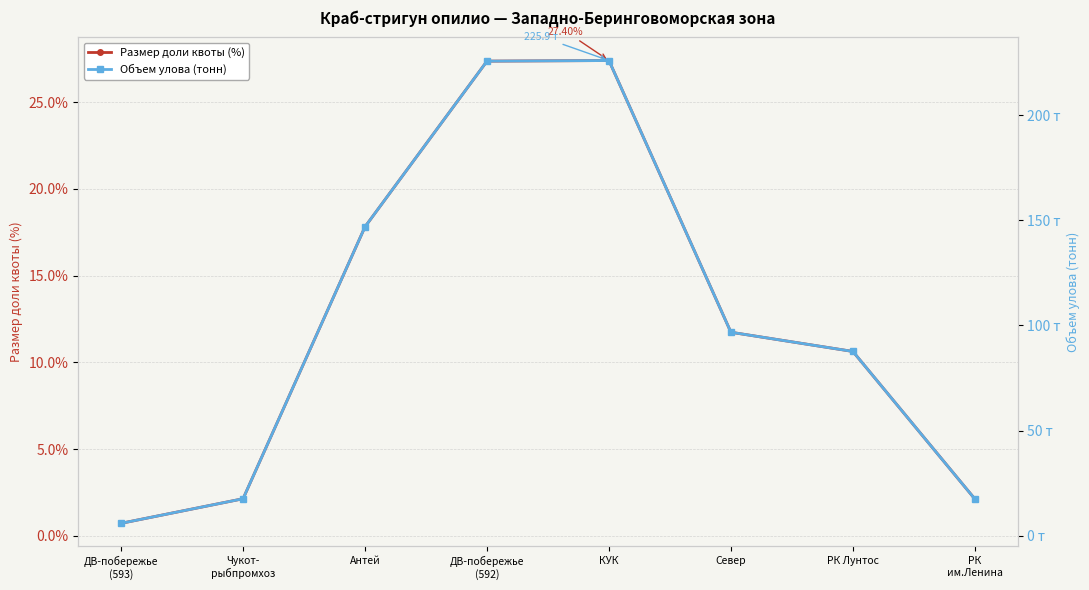

Which series changed the most between ДВ-побережье
(593) and КУК?

Объем улова (тонн)